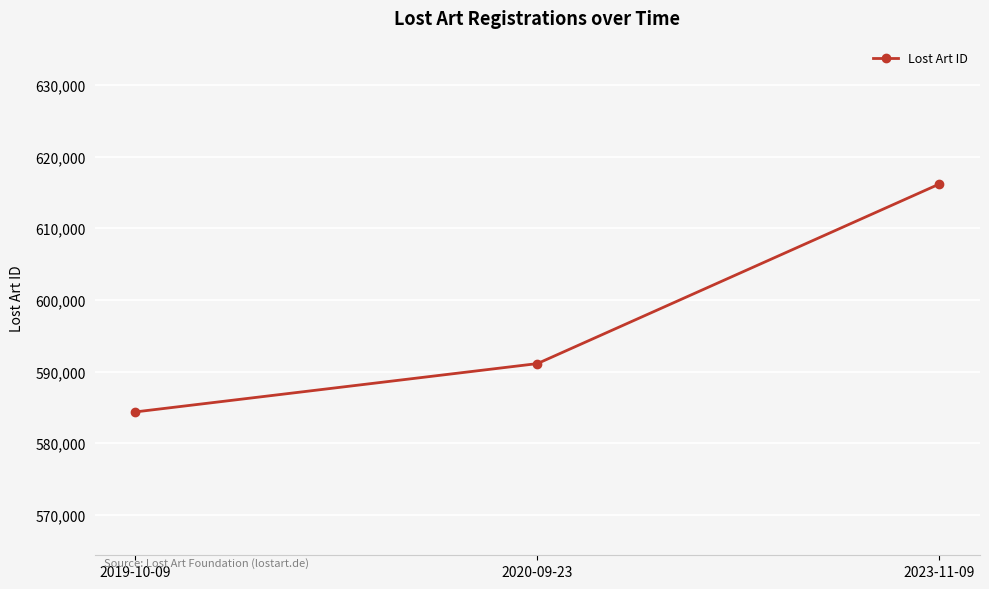

What is the label of the 2nd point from the left?

2020-09-23